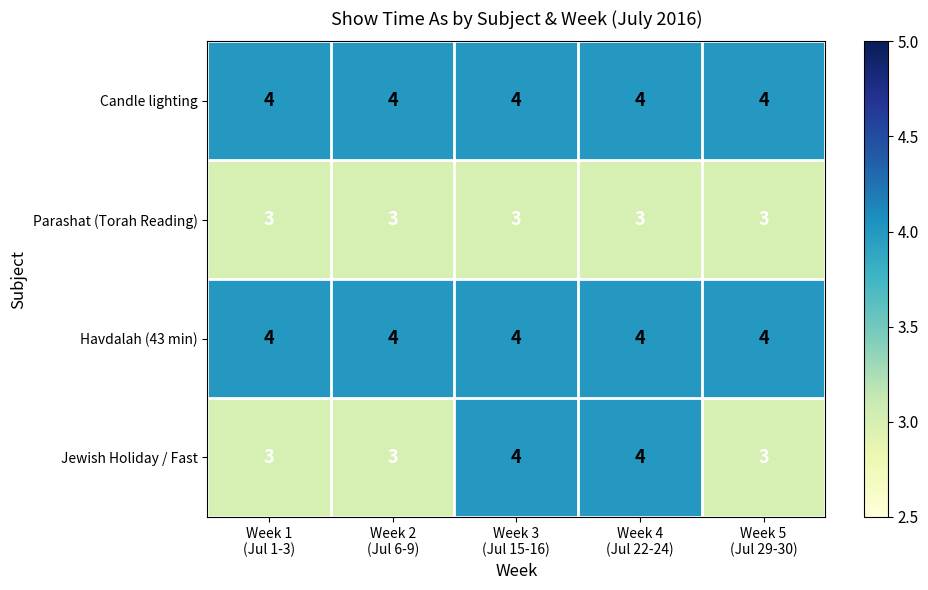

What is the average value of the Parashat (Torah Reading) series?

3